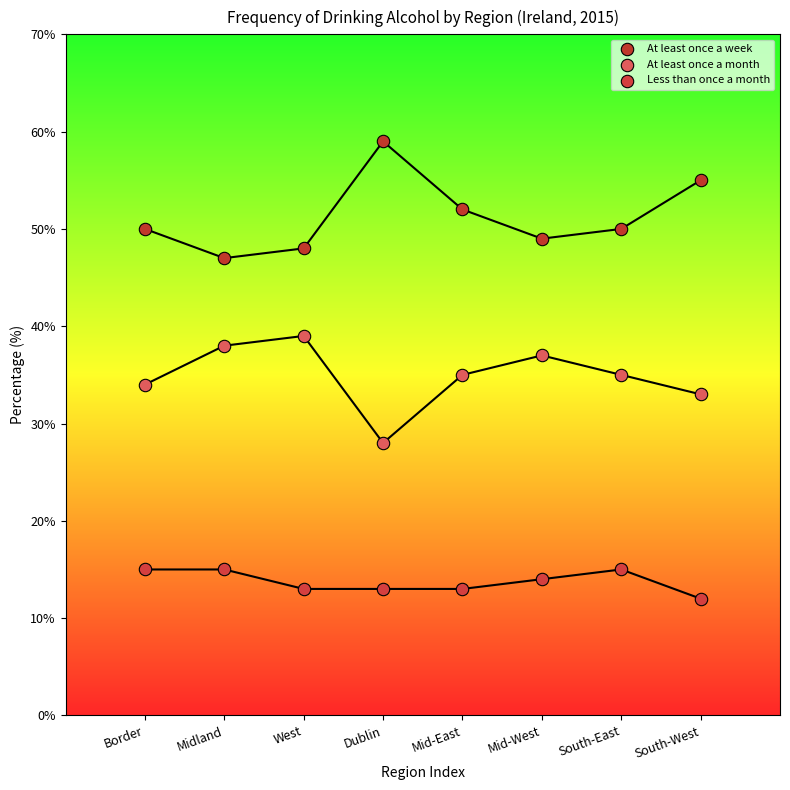

In the At least once a week series, what Y value is closest to 53?

52